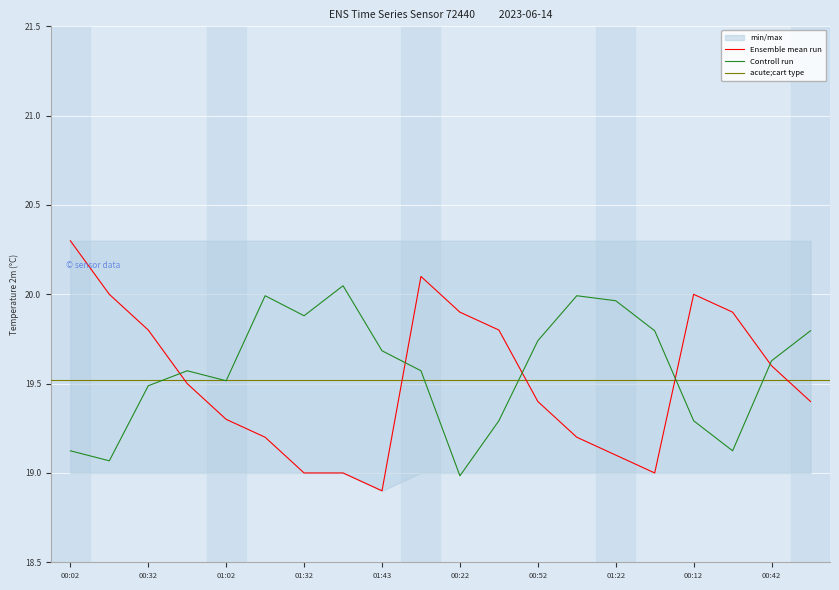

Reading left to right, transcribe all the data shown in this chart.

temperature: 00:02=20.3	00:17=20.0	00:32=19.8	00:47=19.5	01:02=19.3	01:17=19.2	01:32=19.0	01:38=19.0	01:43=18.9	00:07=20.1	00:22=19.9	00:37=19.8	00:52=19.4	01:07=19.2	01:22=19.1	01:37=19.0	00:12=20.0	00:27=19.9	00:42=19.6	00:57=19.4
humidity: 00:02=19.1	00:17=19.1	00:32=19.5	00:47=19.6	01:02=19.5	01:17=20.0	01:32=19.9	01:38=20.0	01:43=19.7	00:07=19.6	00:22=19.0	00:37=19.3	00:52=19.7	01:07=20.0	01:22=20.0	01:37=19.8	00:12=19.3	00:27=19.1	00:42=19.6	00:57=19.8